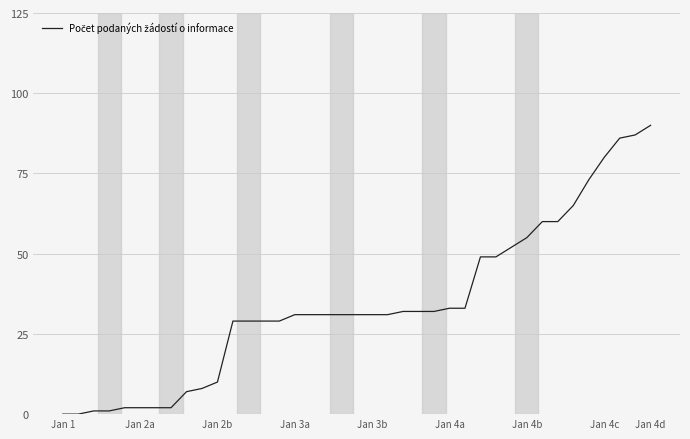

What is the maximum value shown in the chart?

90